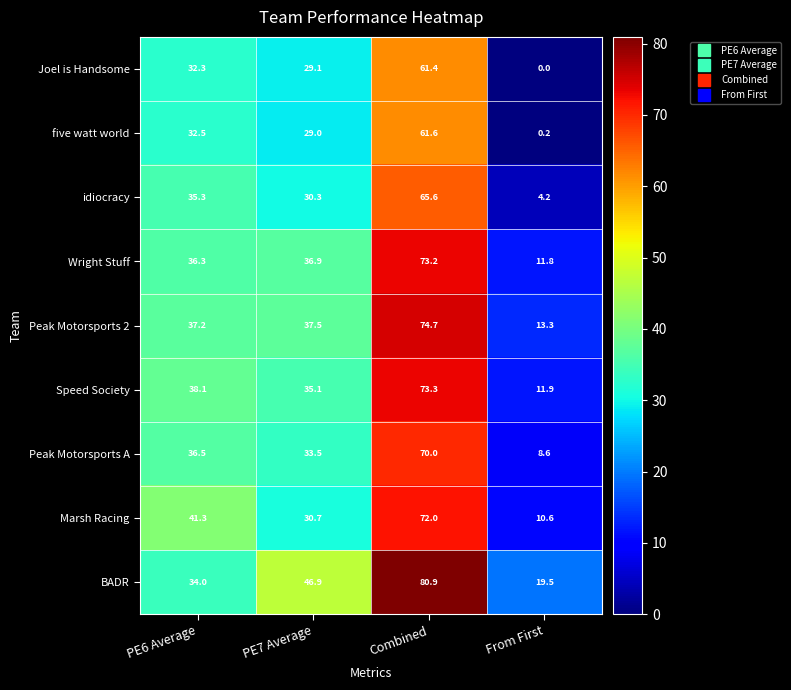

Rank the series by their maximum value, from highest to lowest.

BADR, Peak Motorsports 2, Speed Society, Wright Stuff, Marsh Racing, Peak Motorsports A, idiocracy, five watt world, Joel is Handsome